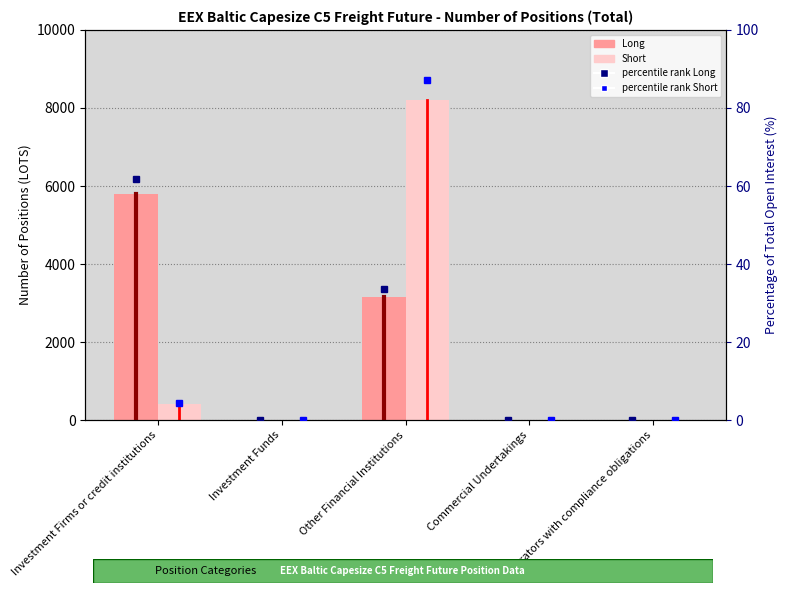

What position from the right is Investment Funds?

4